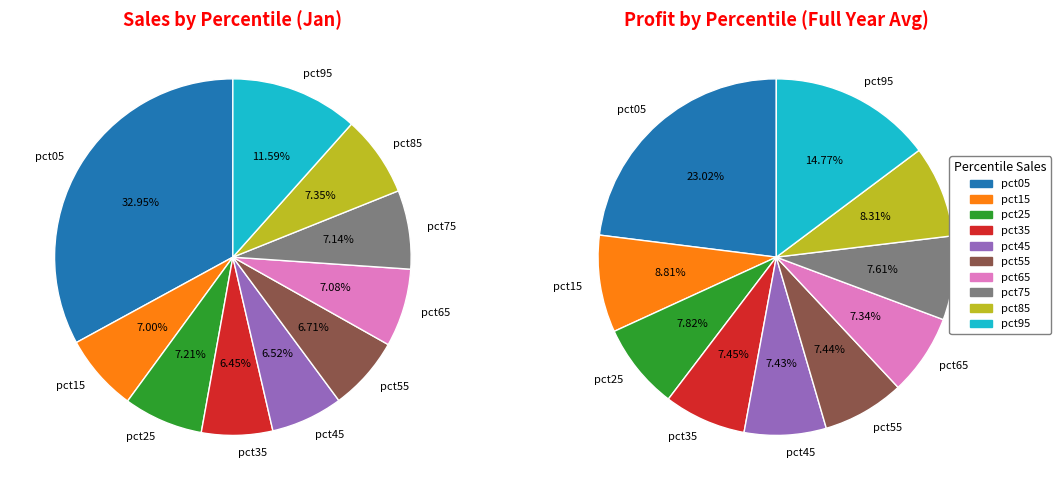

Which slice is the smallest?

pct35